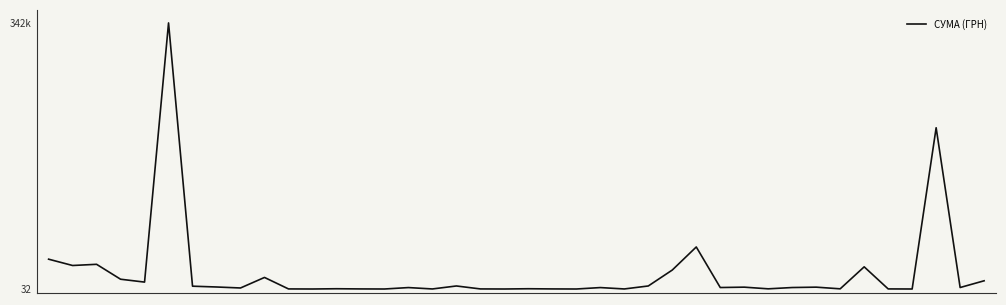

Is this an area chart (filled region under the line)?

No